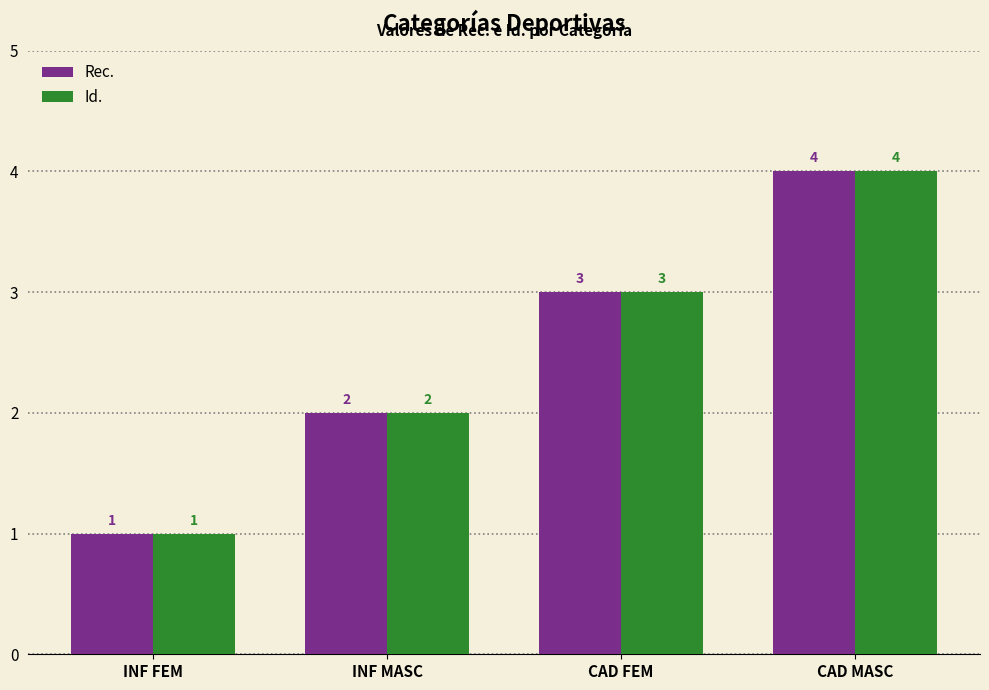

Count the Rec. values in the range 2 to 4.

3